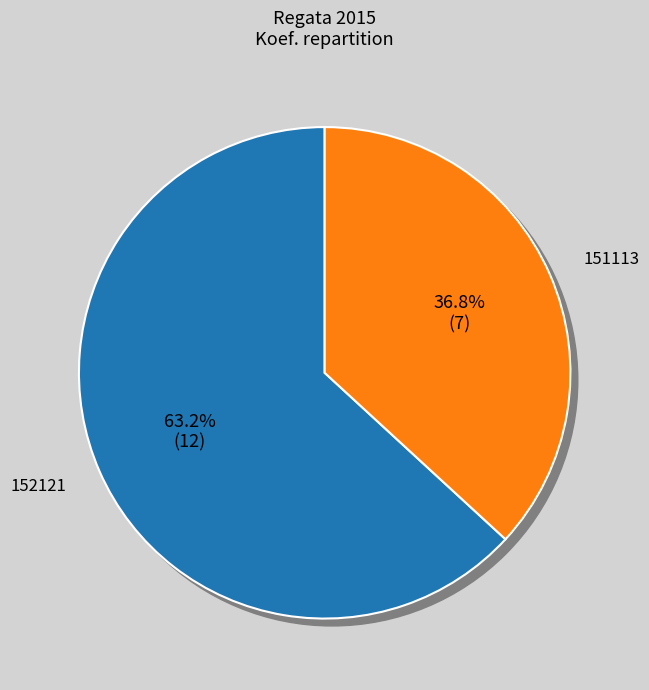

Does 151113 account for over 50% of the chart?

No